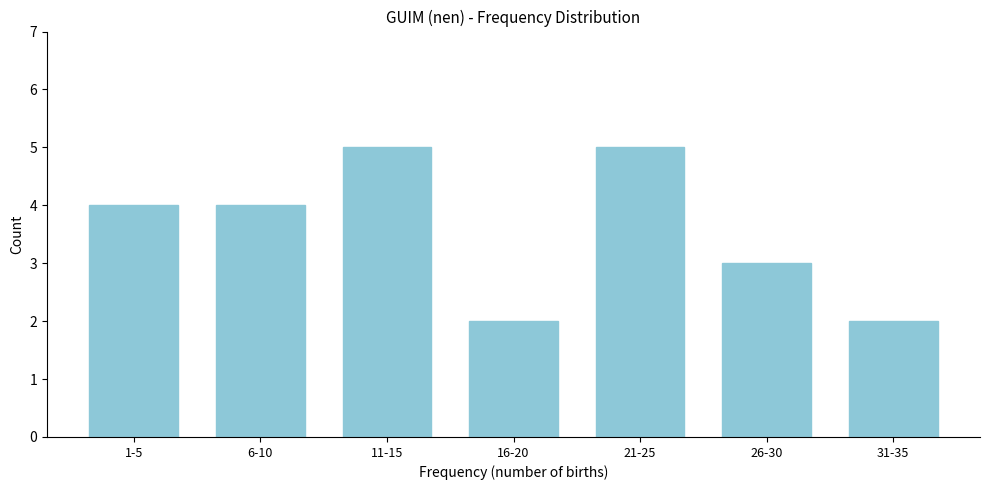

Reading left to right, what are all the values shown in this chart?

1-5=4	6-10=4	11-15=5	16-20=2	21-25=5	26-30=3	31-35=2